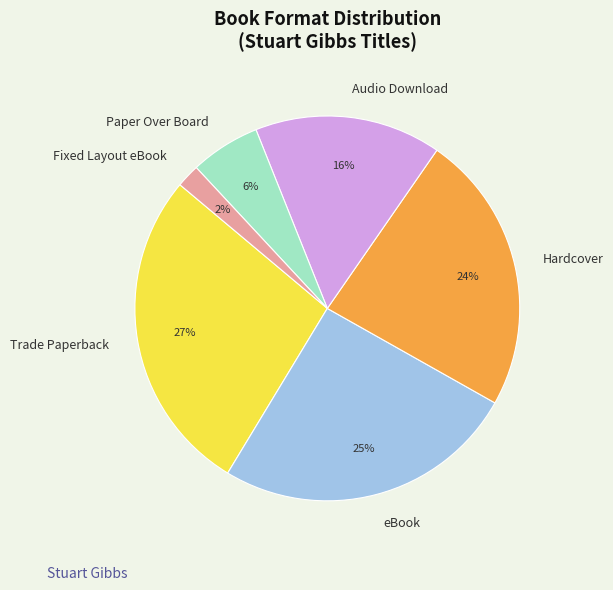

Which slice is the smallest?

Fixed Layout eBook